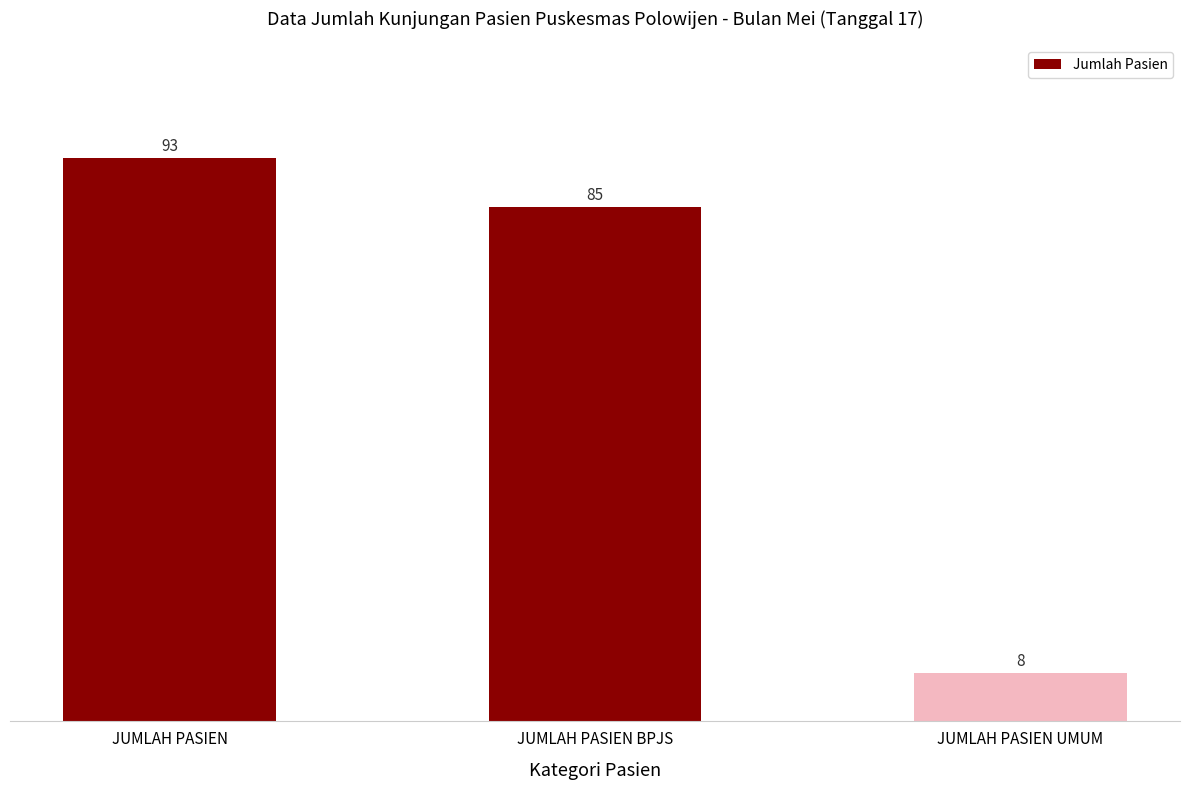

Is it true that the value at JUMLAH PASIEN is 93?

True